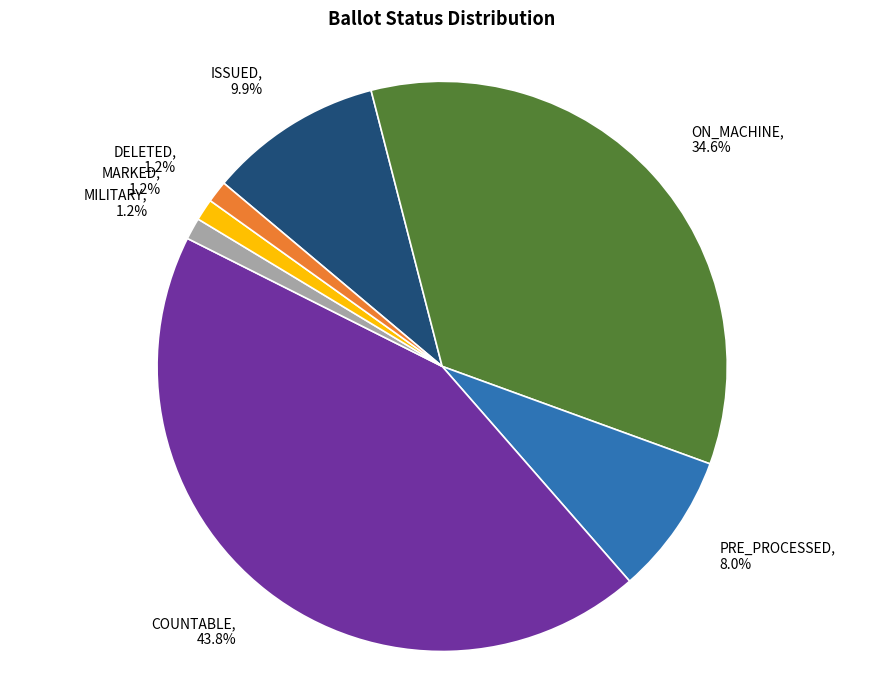

Which has a higher value, MARKED or COUNTABLE?

COUNTABLE